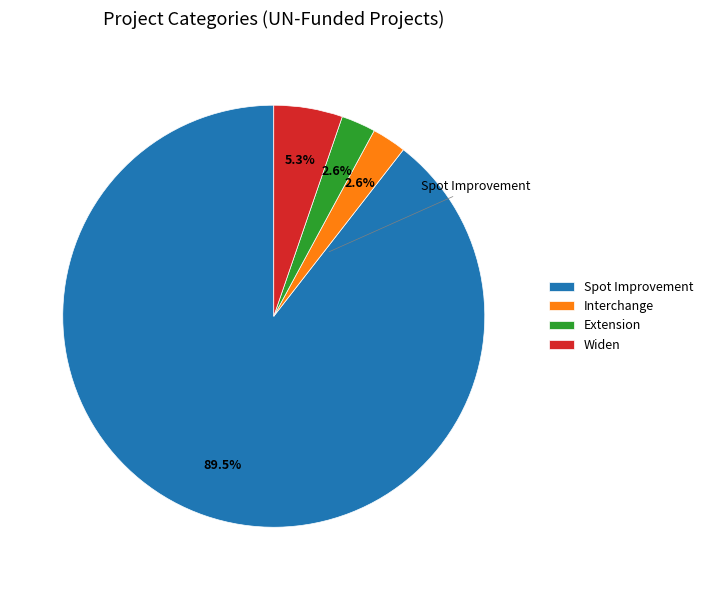

Which slice represents more than half of the pie?

Spot Improvement